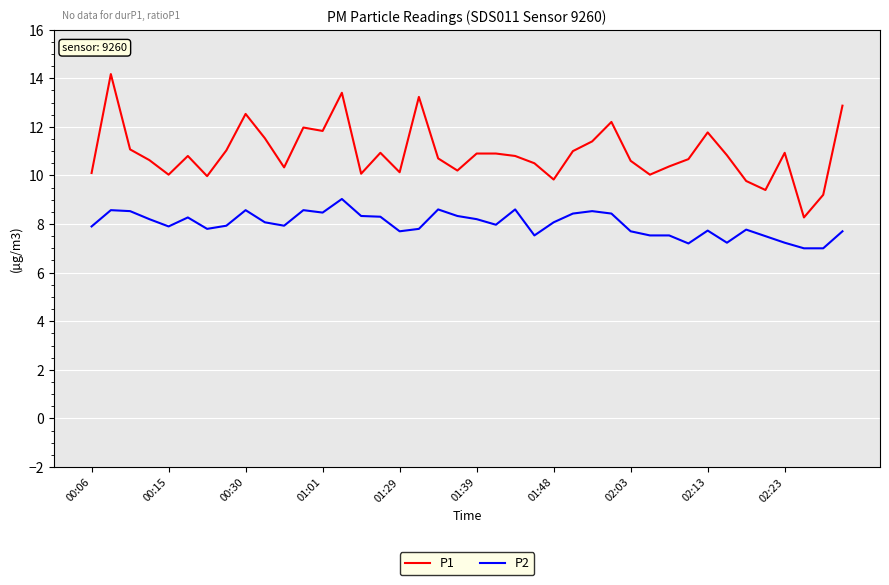

True or false: P2 and P1 intersect in this chart.

False